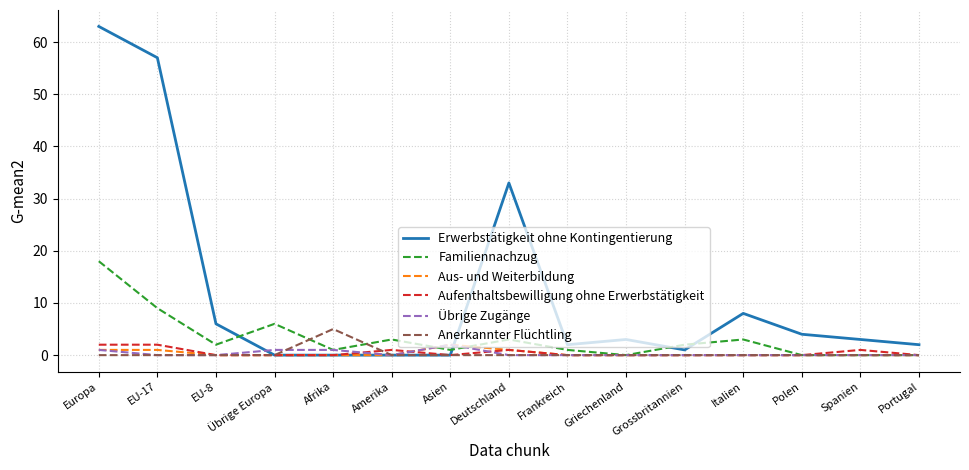

Is it true that Erwerbstätigkeit ohne Kontingentierung equals 0 at Afrika?

True